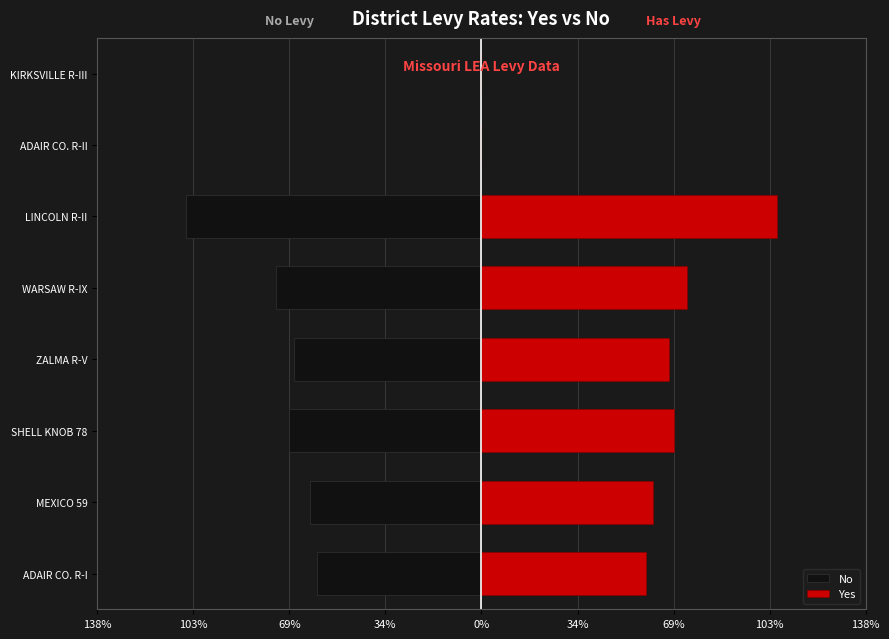

Which series changed the most between MEXICO 59 and WARSAW R-IX?

No